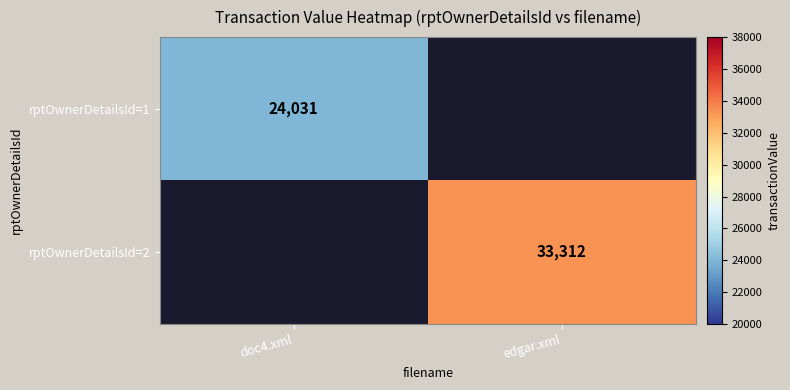

True or false: rptOwnerDetailsId=1 has a value of 24031 at doc4.xml.

True